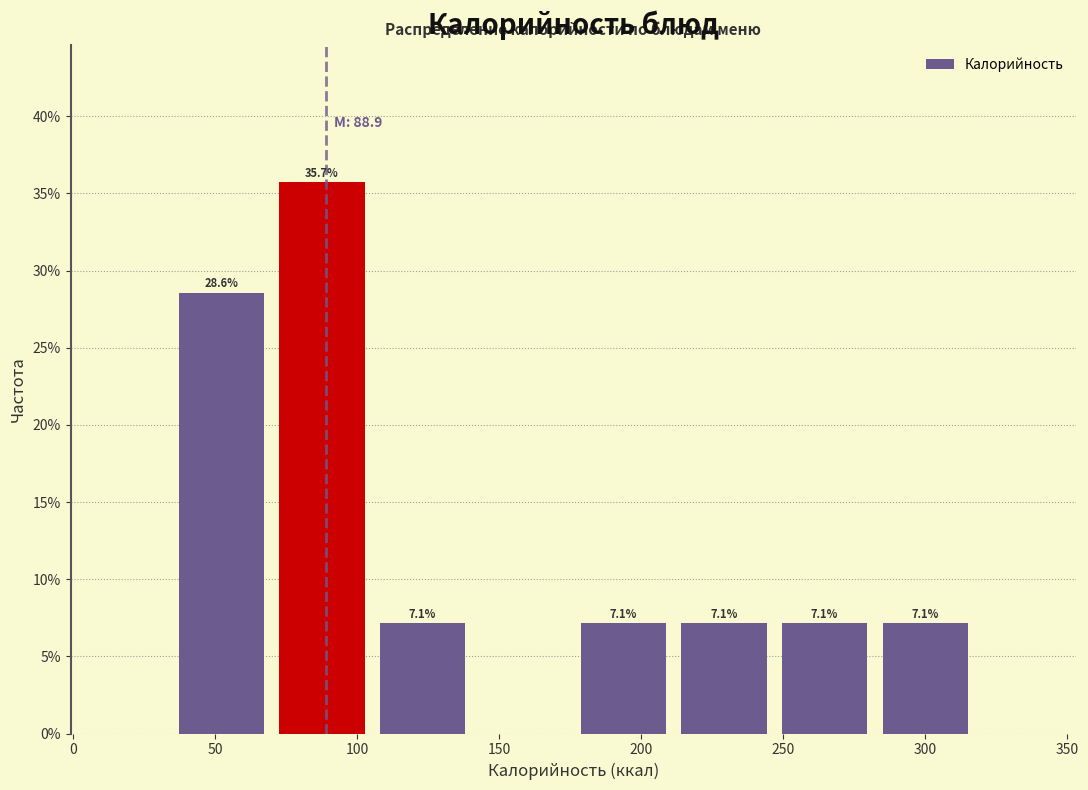

Which range on the x-axis has the tallest bar?

70 to 105